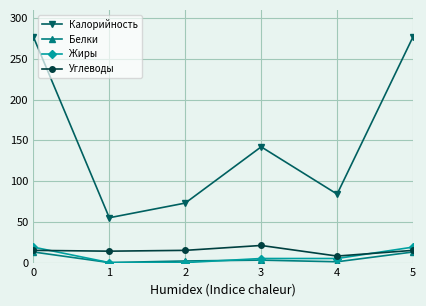

Is this an area chart (filled region under the line)?

No